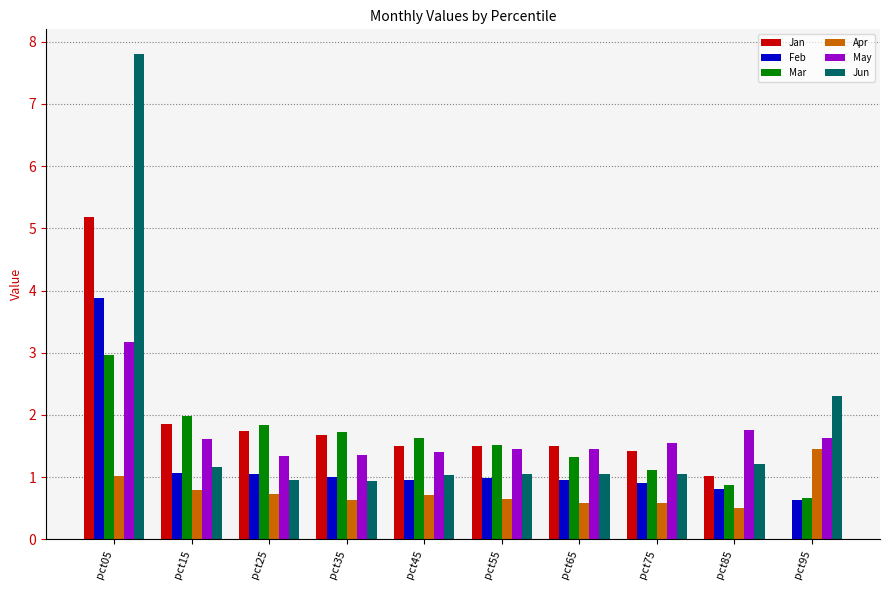

Is it true that May equals 1.3 at pct25?

True